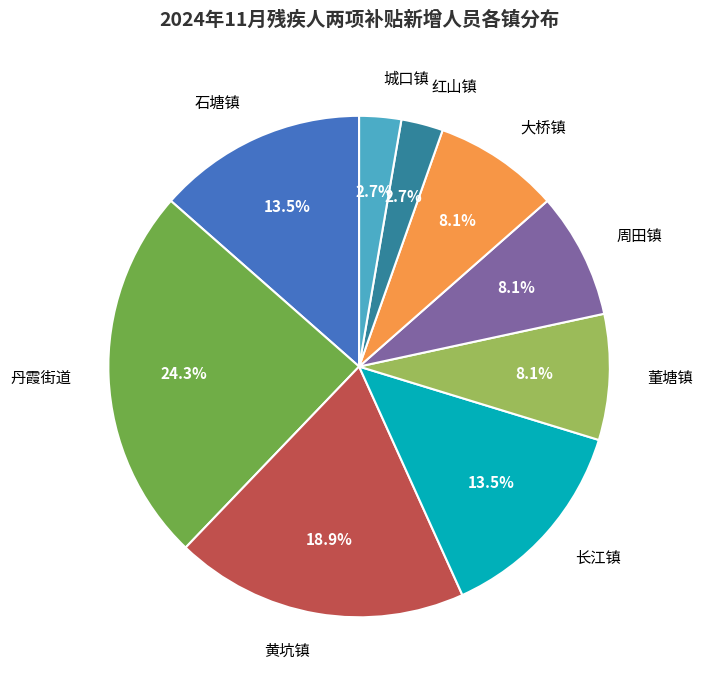

To the nearest percent, what is the difference between the 长江镇 and 周田镇 slice percentages?

5%